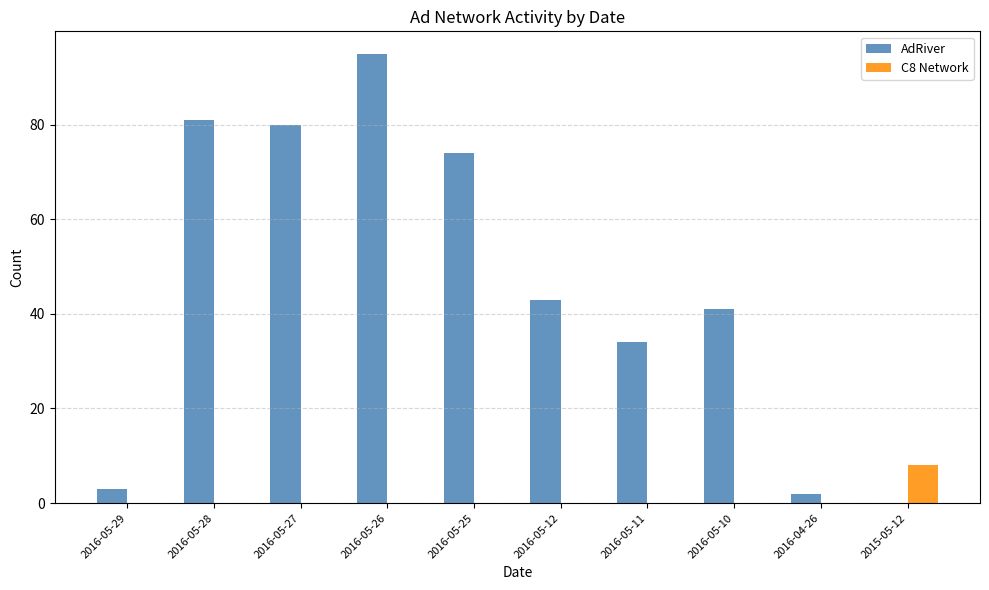

What is the sum of all AdRiver values?

453